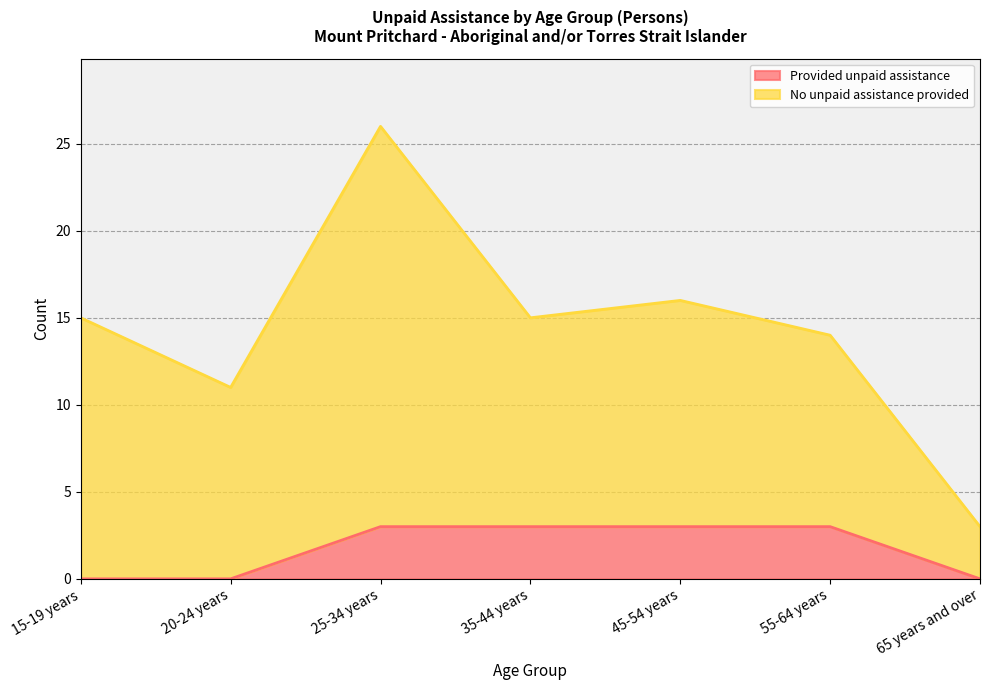

Is it true that the value at 65 years and over is -1?

False